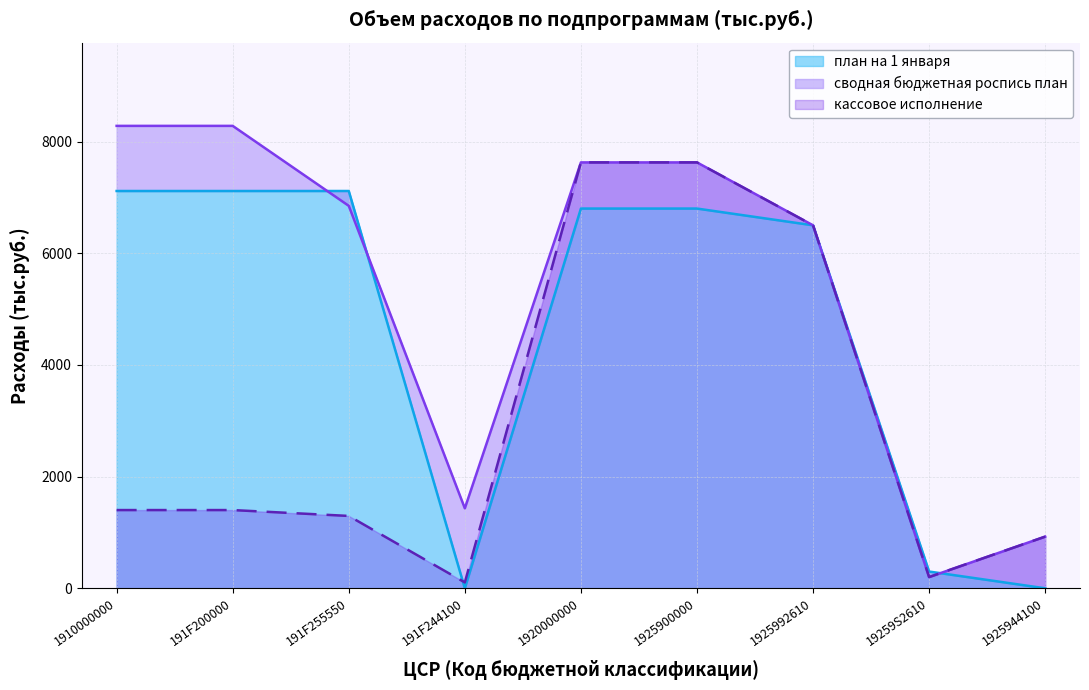

At 1925900000, list the series in order from smallest to largest.

план на 1 января, сводная бюджетная роспись план, кассовое исполнение